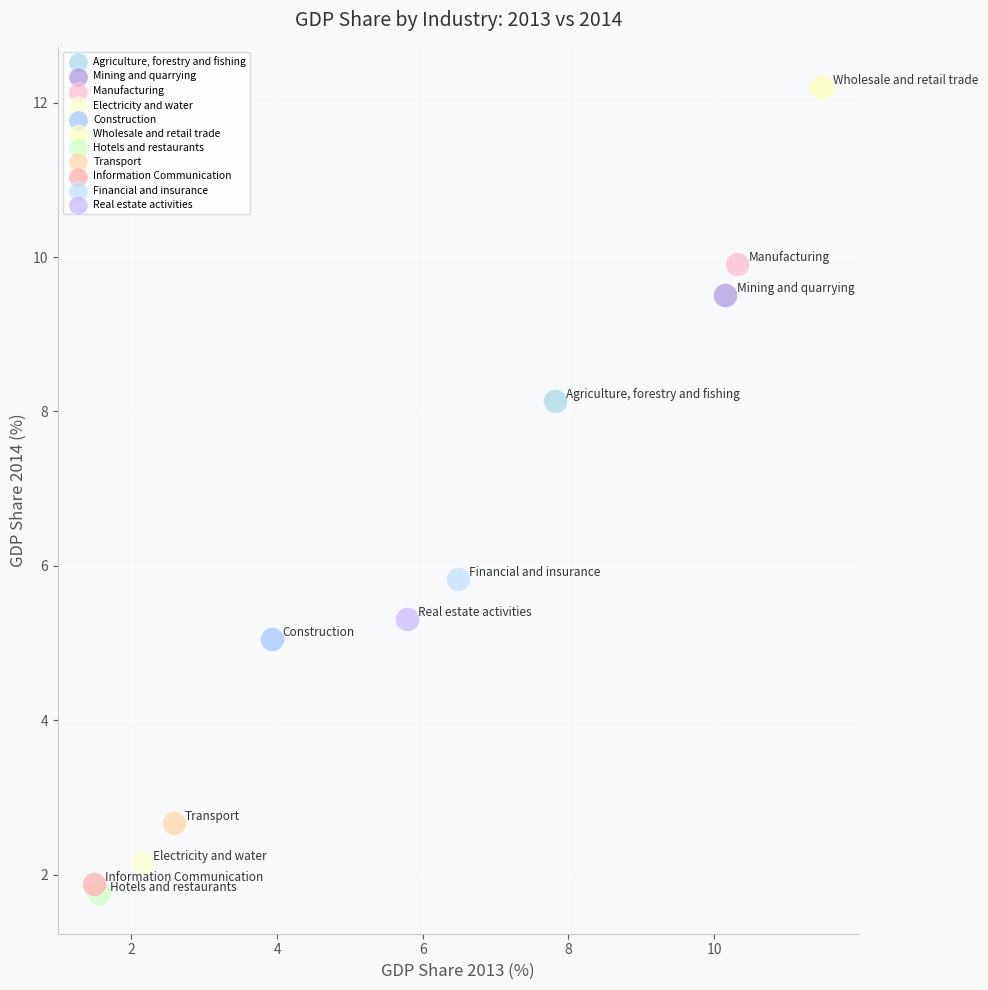

Which series reaches the maximum Y coordinate?

Wholesale and retail trade